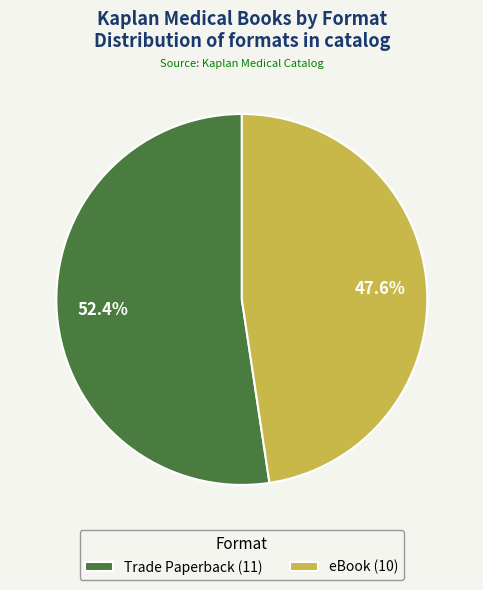

Rank the categories by value from lowest to highest.

eBook, Trade Paperback